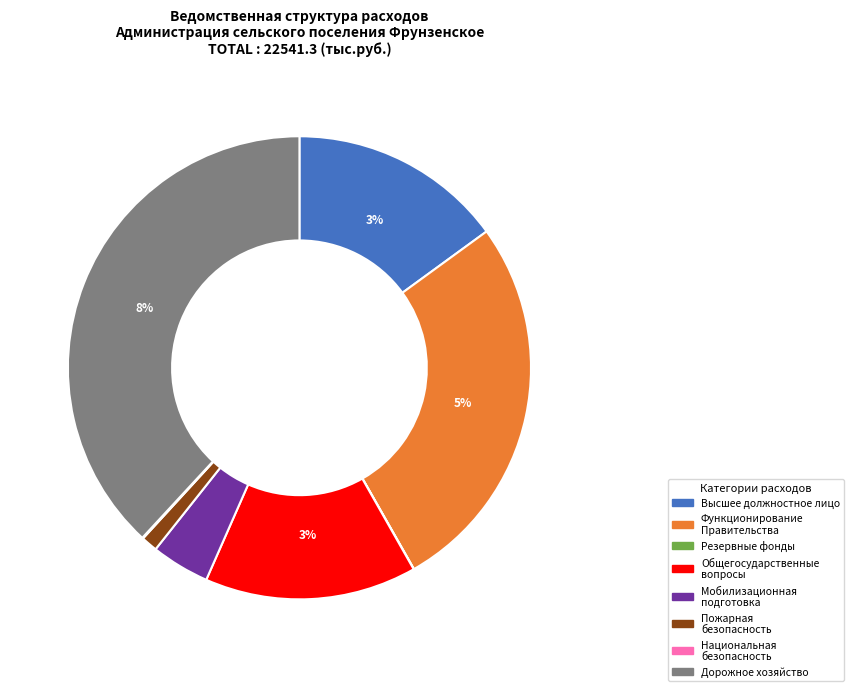

Rank the categories by value from lowest to highest.

Резервные фонды, Другие вопросы национальной безопасности, Обеспечение пожарной безопасности, Мобилизационная и вневойсковая подготовка, Другие общегосударственные вопросы, Функционирование высшего должностного лица, Функционирование Правительства, Дорожное хозяйство